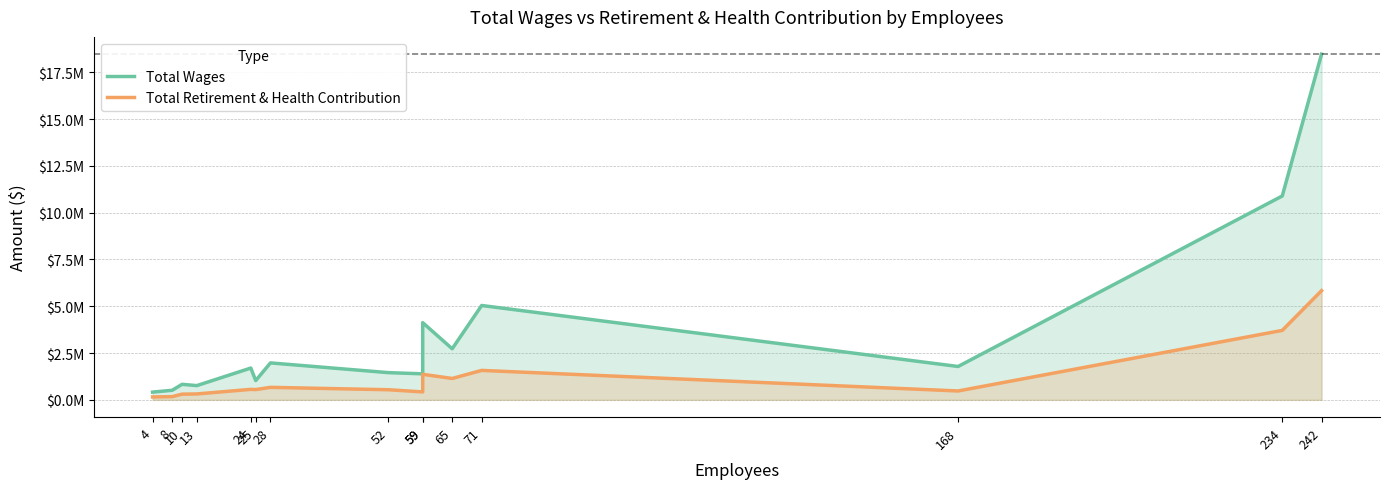

Between 59 and 234, which is larger?

234